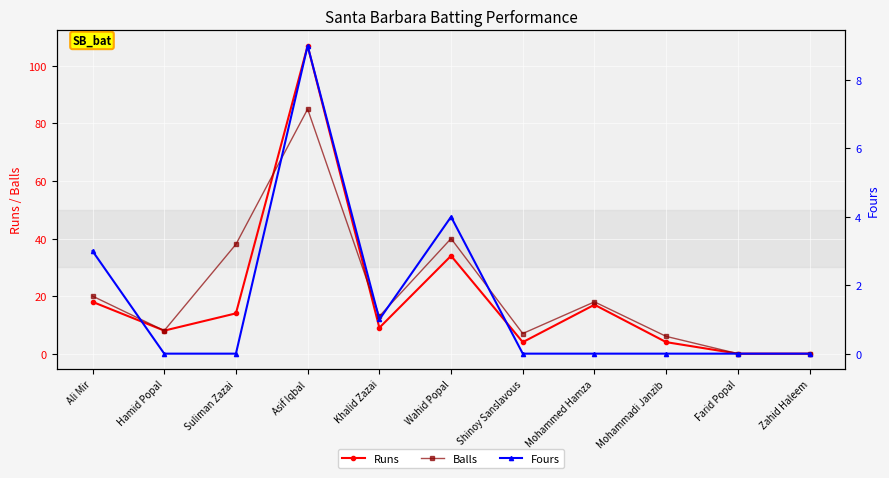

Which series has the largest total across all categories?

Balls